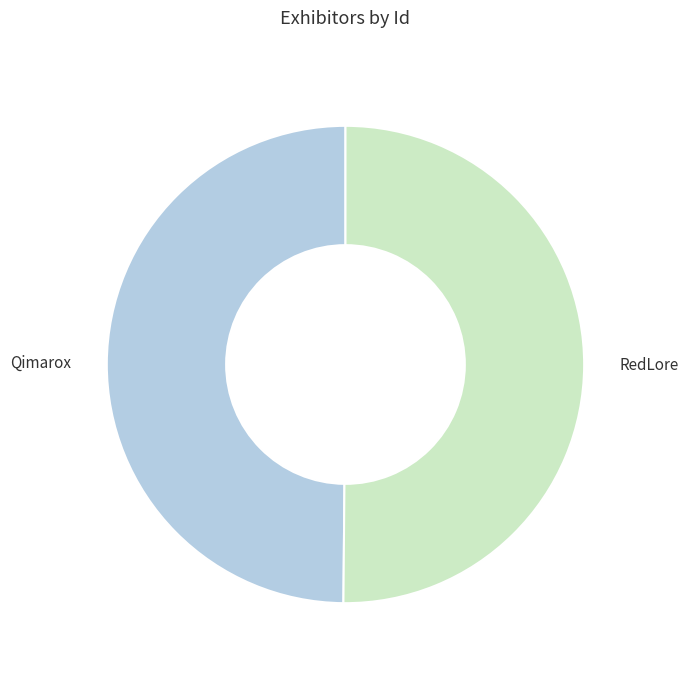

Is it true that Qimarox is 39% of the pie?

False